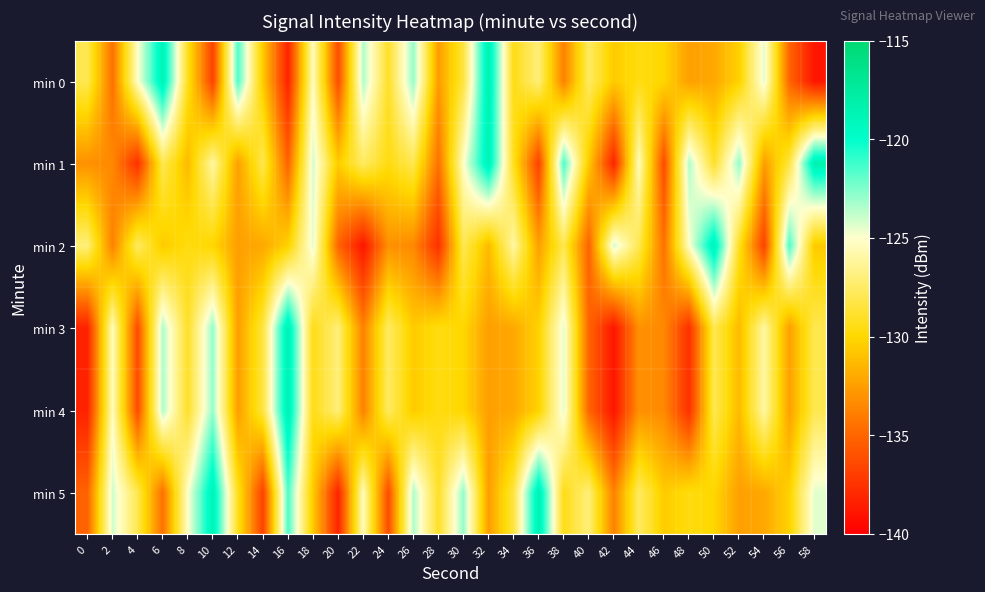

What is the difference between the highest and lowest values at 18?

6.6